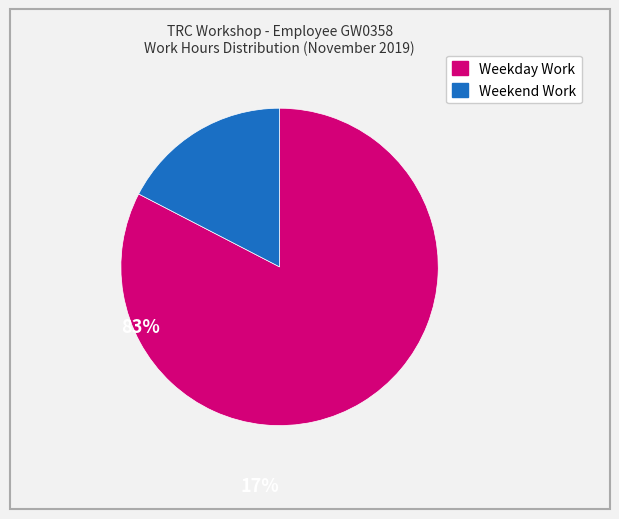

Is there a majority slice in this chart?

Yes